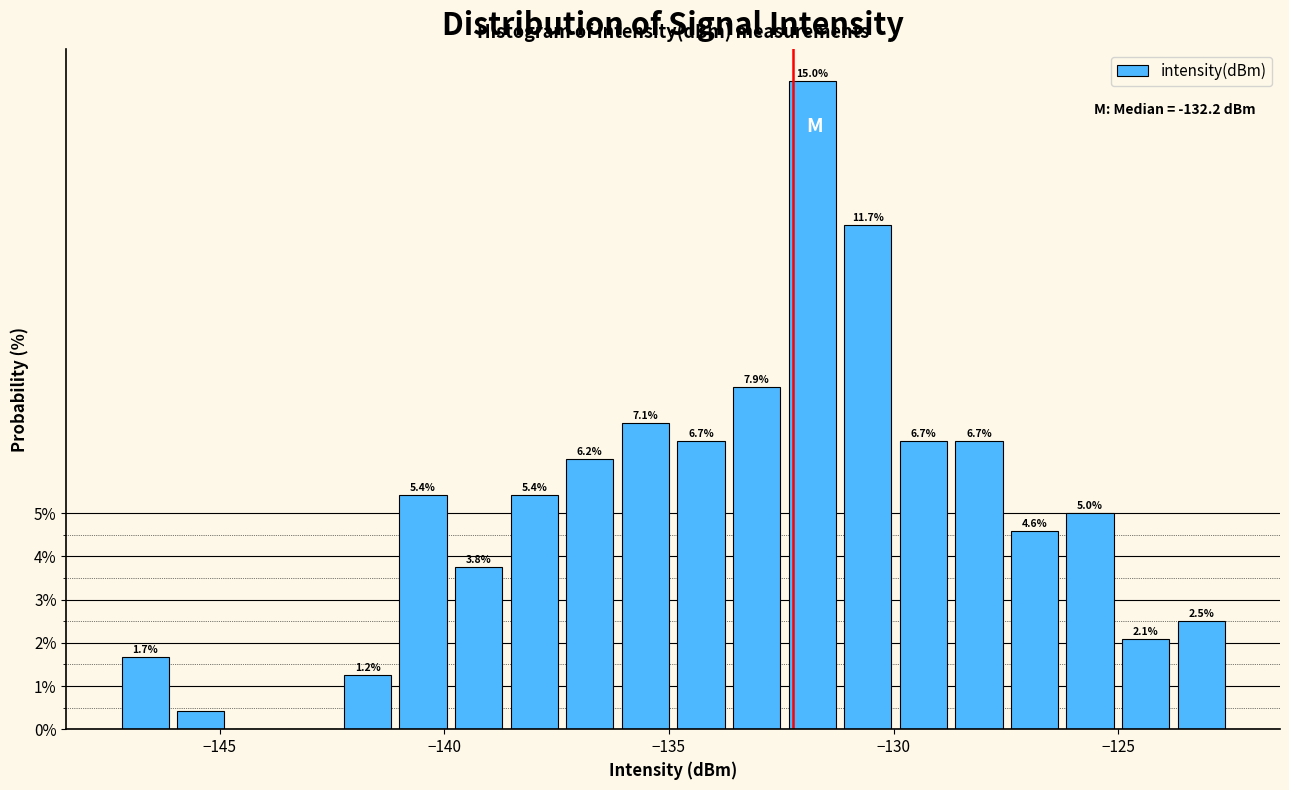

Read against the x-axis, roughly where is the centre of the tallest bar?

-132.0